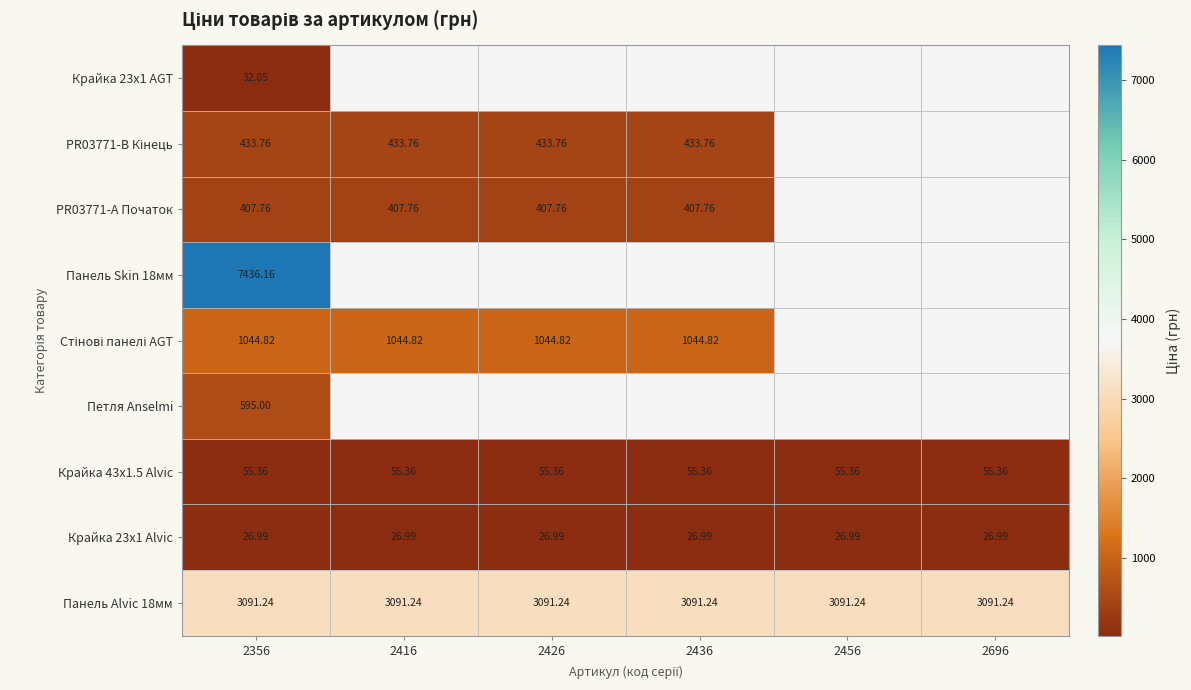

At which category is the sum across all series the highest?

2356